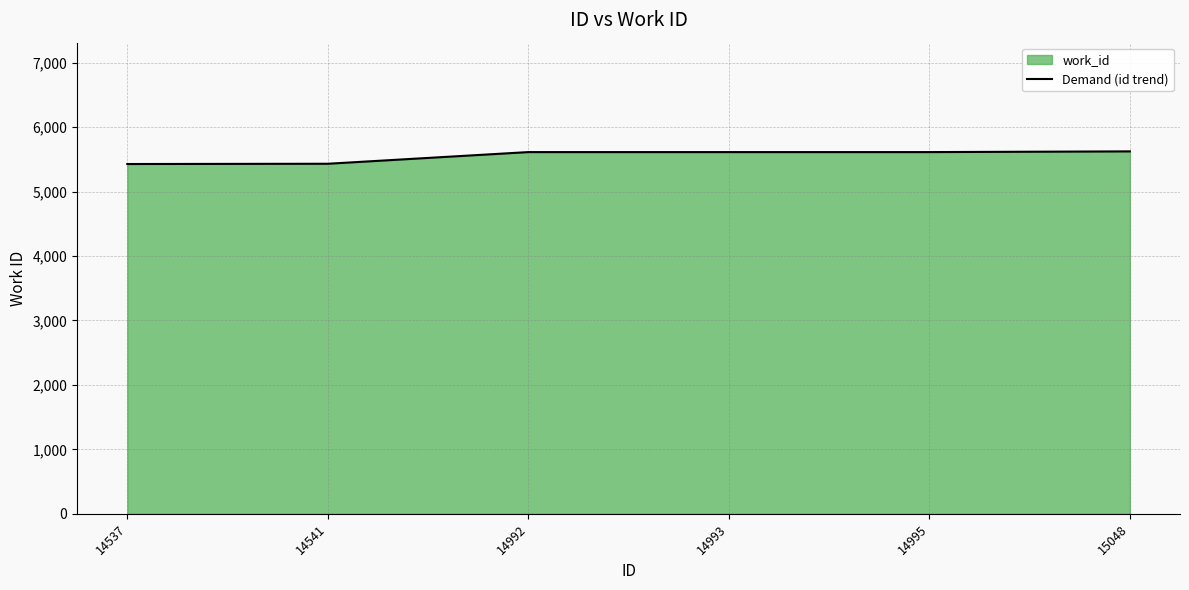

Which has a higher value, 14995 or 14993?

14995